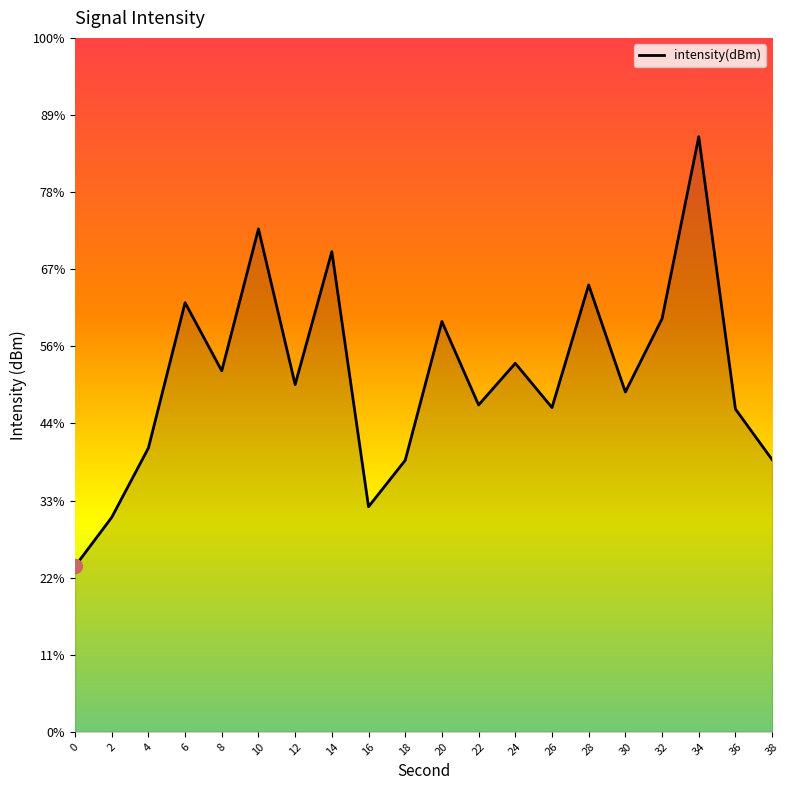

What is the value of the 8th point from the left?

-130.8